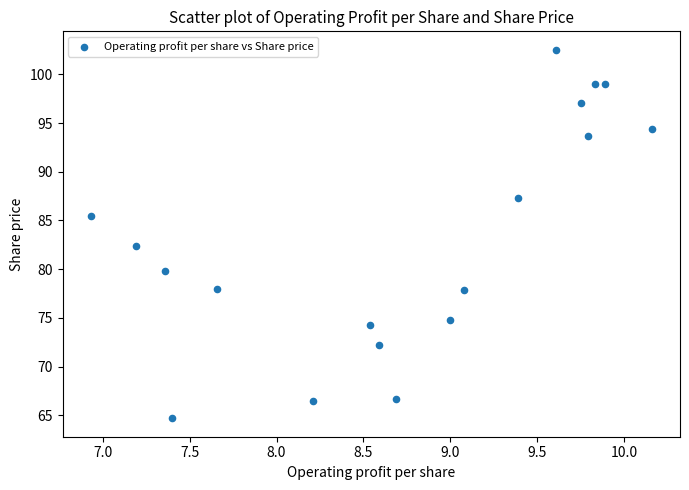

What is the range of Y values (max minus min)?

37.8